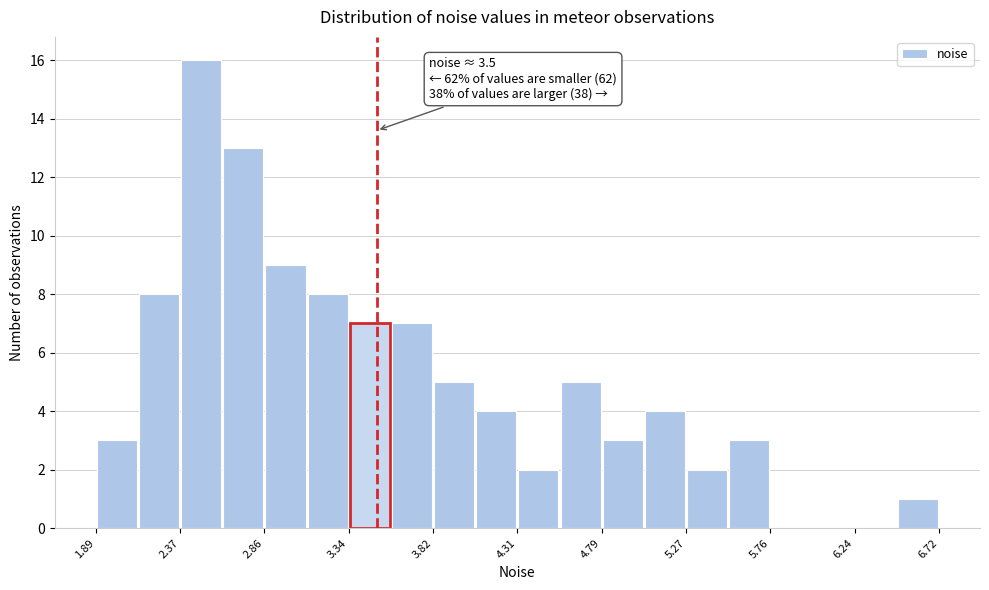

Over which range of the x-axis is the bar tallest?

2.35 to 2.60